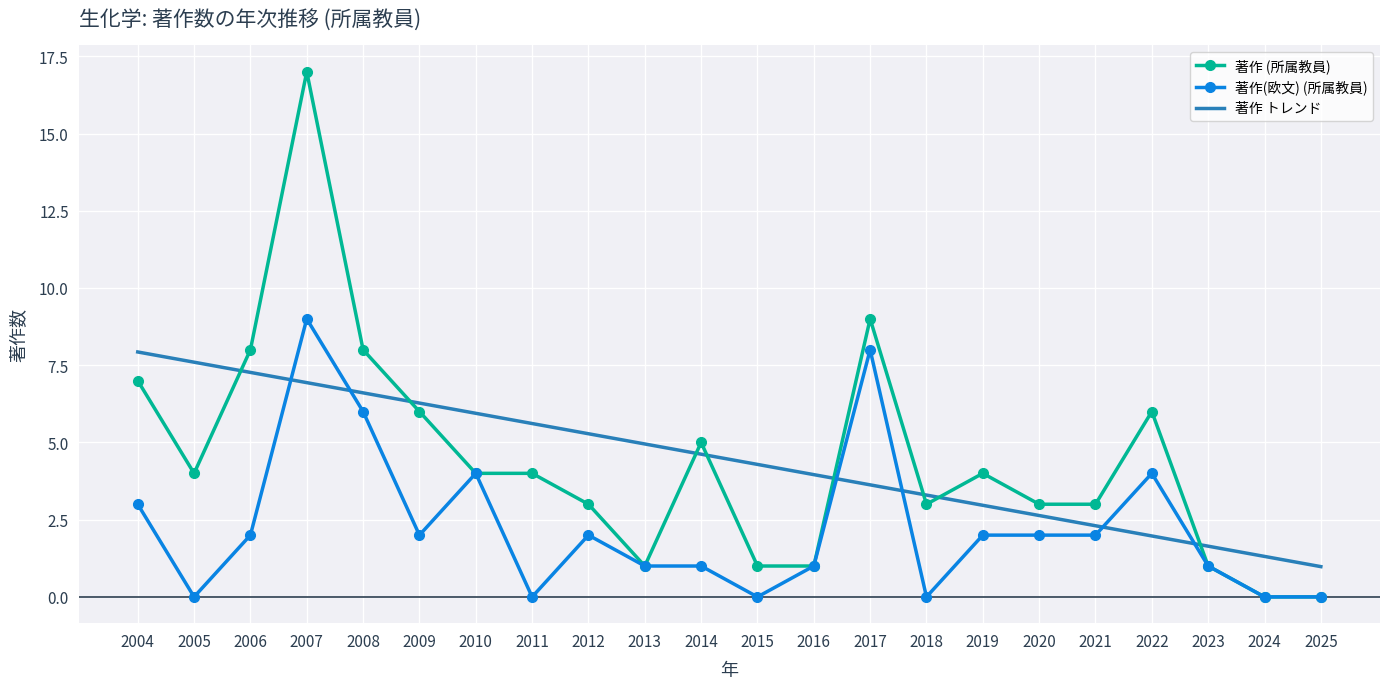

How many 著作(欧文) (所属教員) values are between 0 and 3?

17